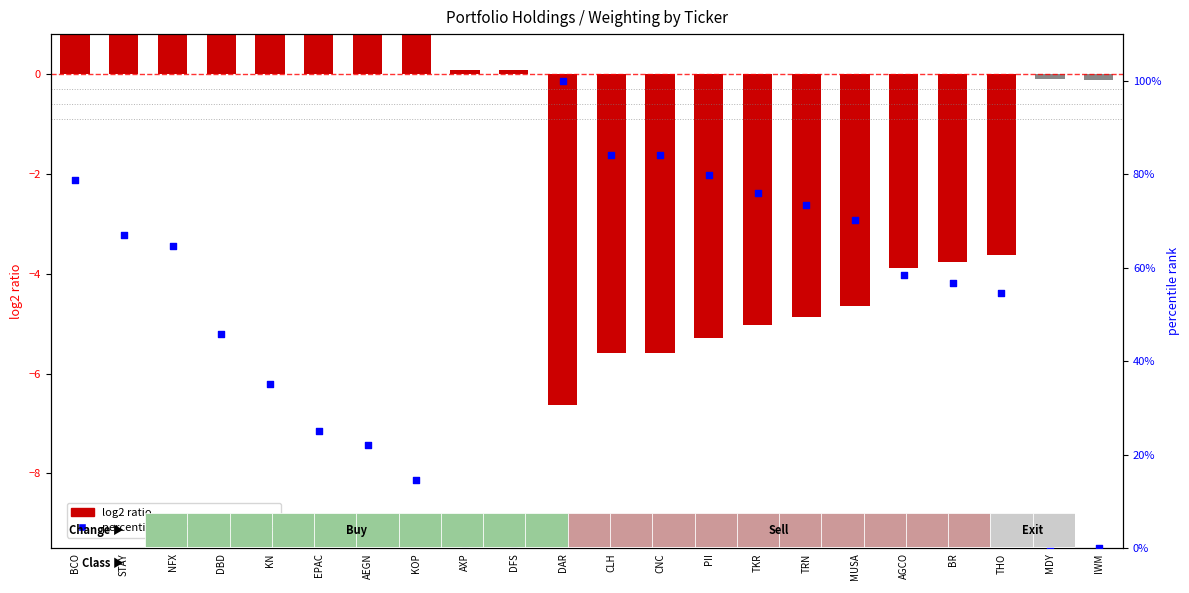

What is the ratio of the value at STAY to the value at KN?

1.9